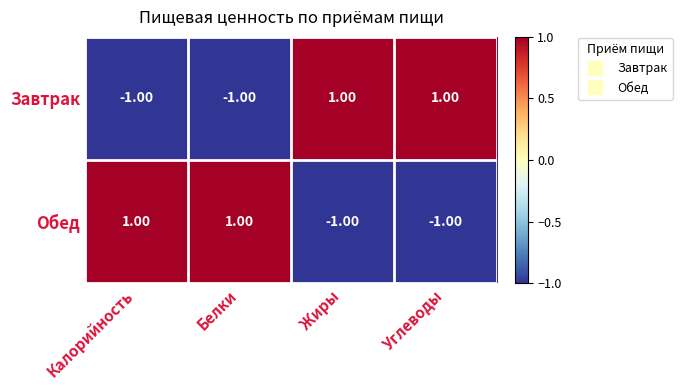

What is the greatest value displayed?

1